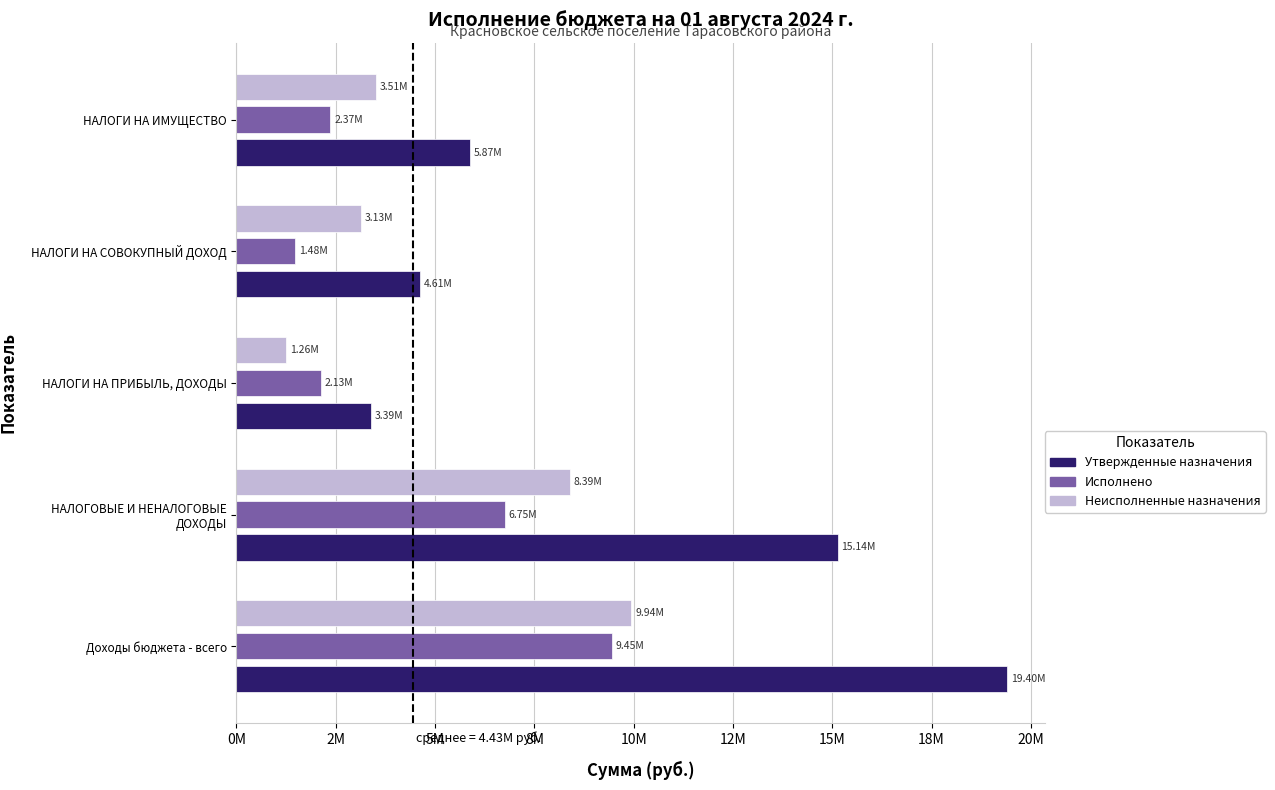

Rank the series by their maximum value, from lowest to highest.

Исполнено, Неисполненные назначения, Утвержденные назначения